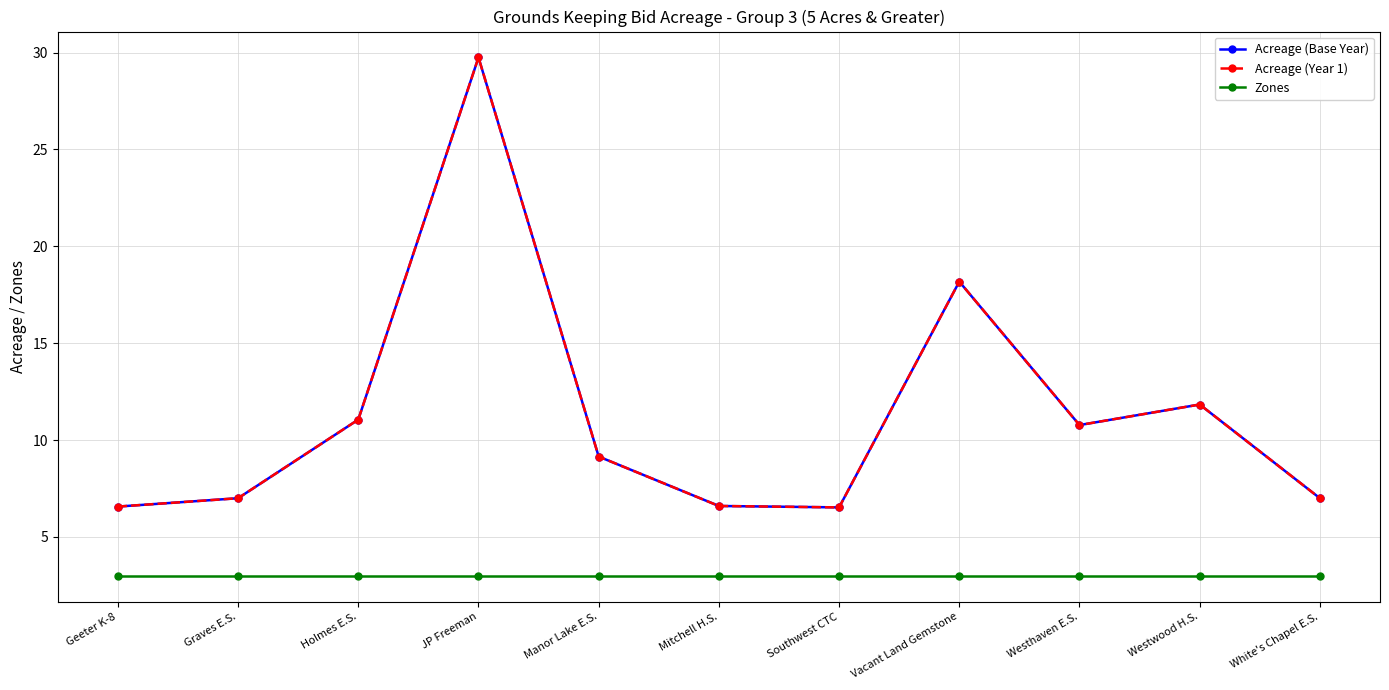

At which category is the sum across all series the highest?

JP Freeman